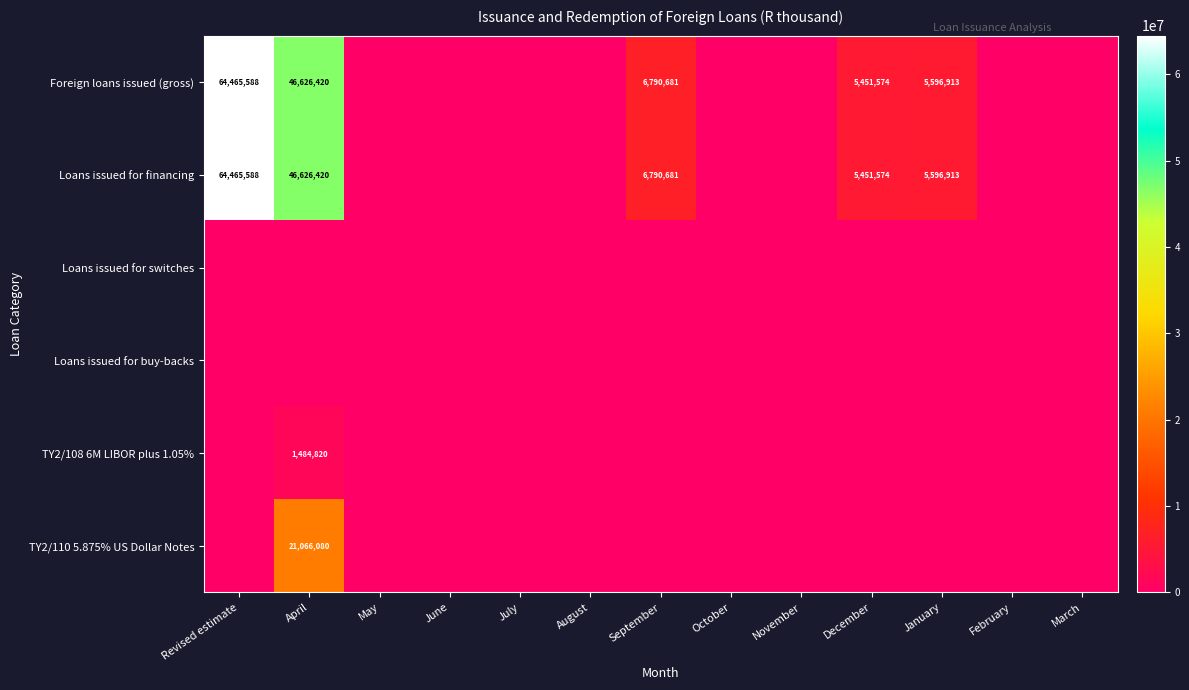

True or false: Foreign loans issued (gross) has a value of 14124171 at Revised estimate.

False